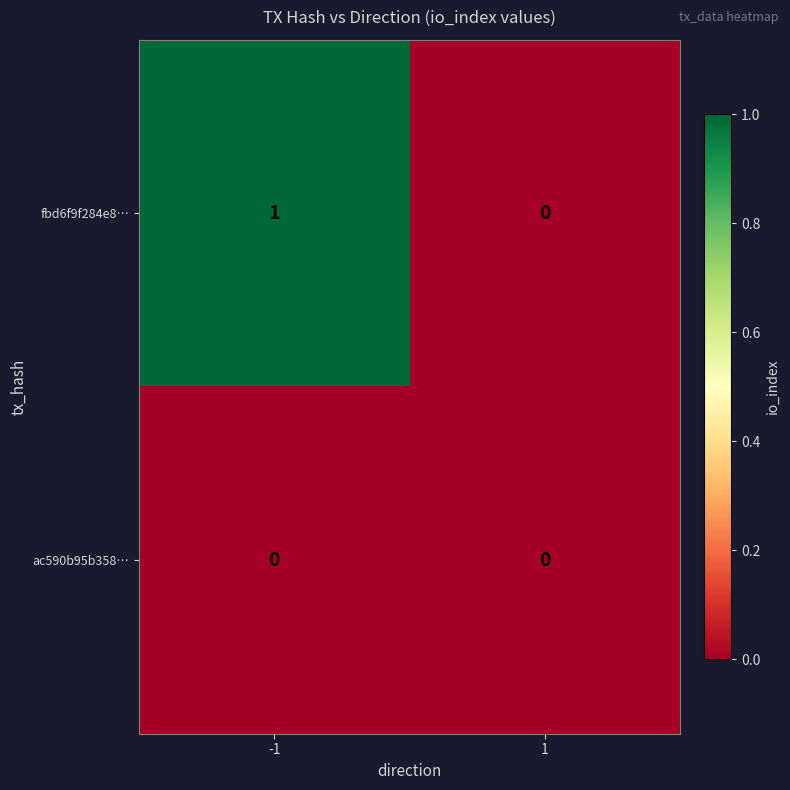

Rank the series by their average value, from highest to lowest.

fbd6f9f284e8…, ac590b95b358…